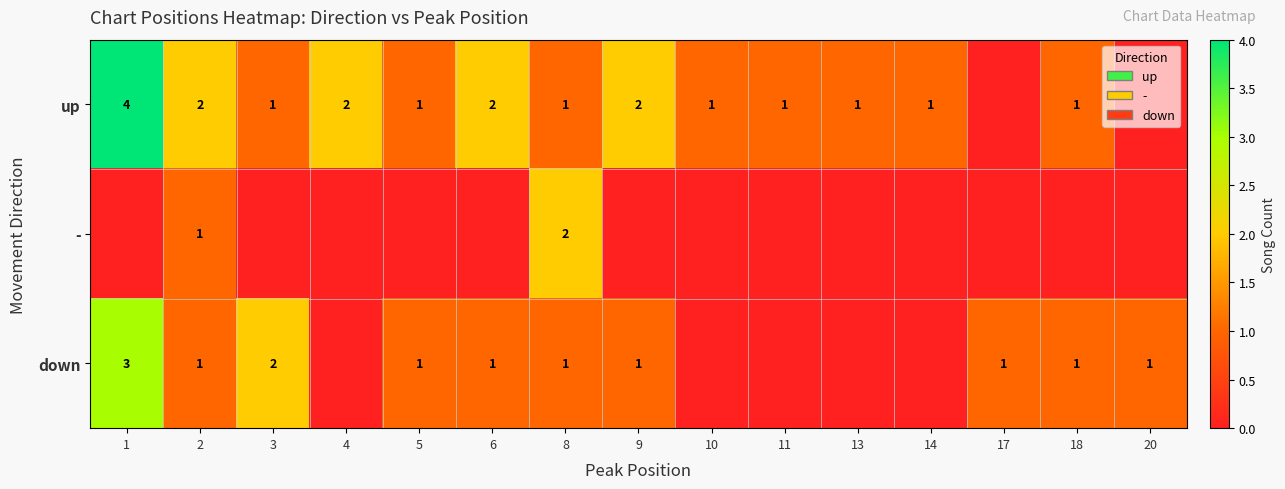

What is the total value across all series at 17?

1